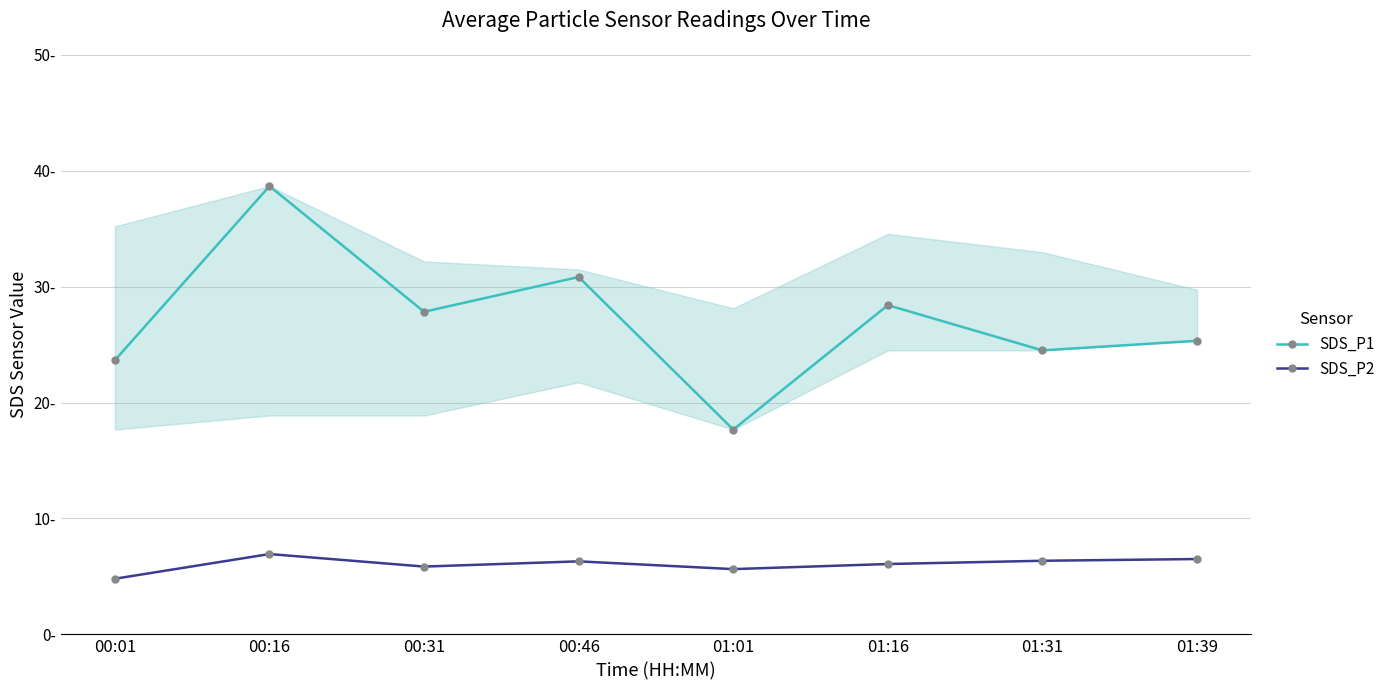

True or false: SDS_P2 and SDS_P1 intersect in this chart.

False